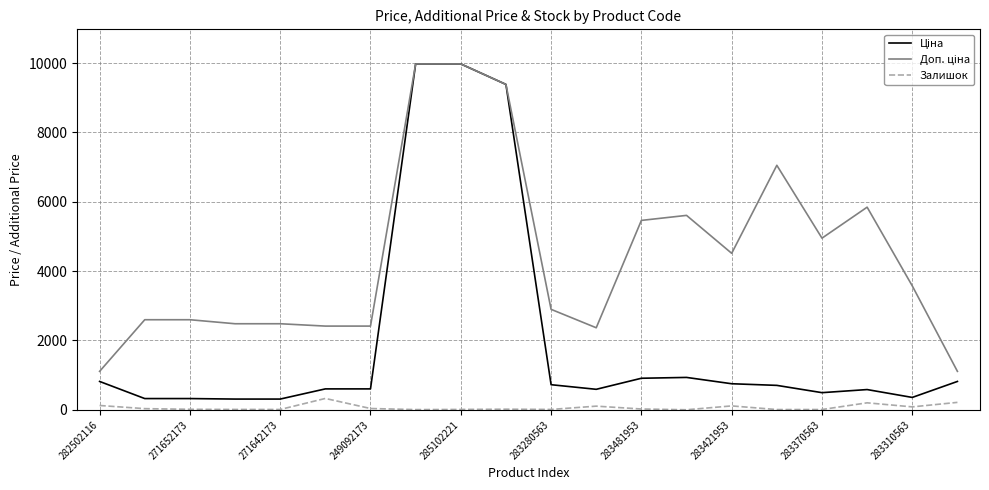

What is the greatest value displayed?

9975.0